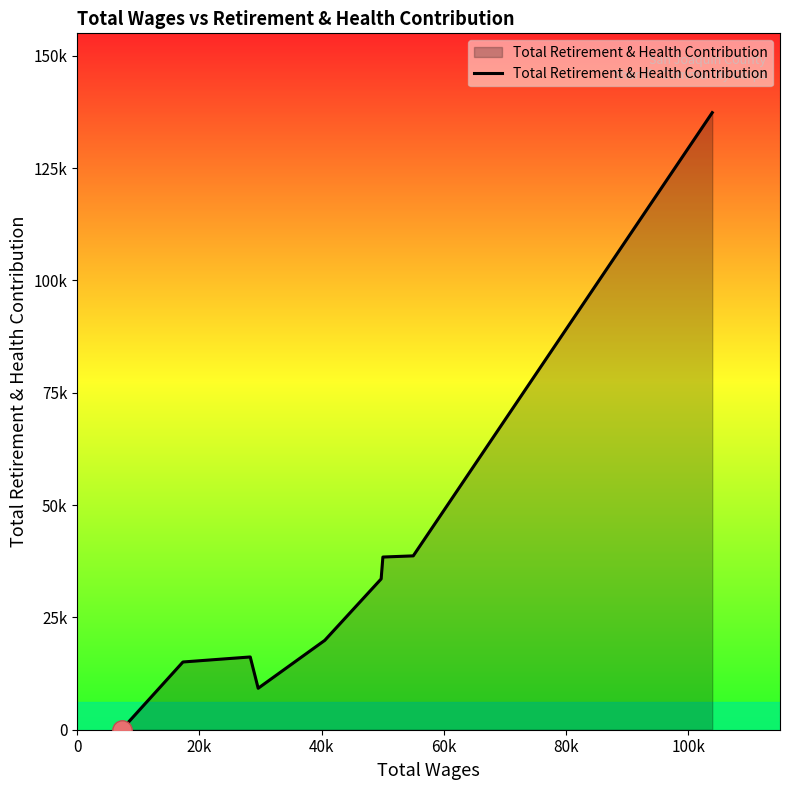

What is the average value?

34271